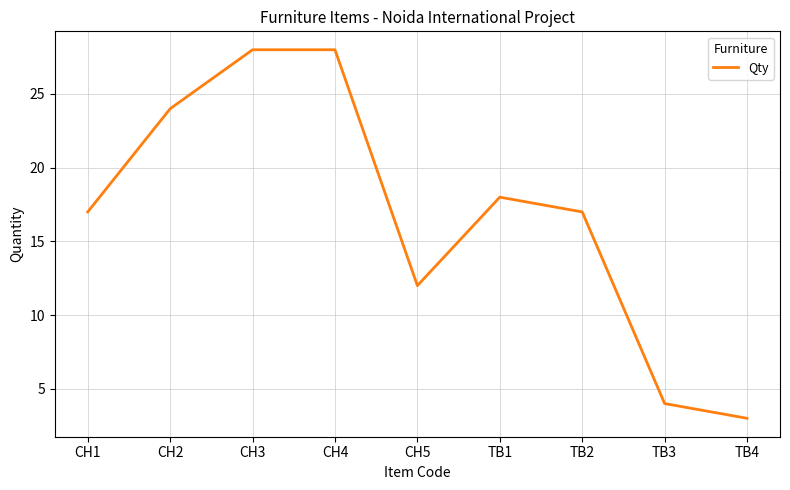

Which category has the lowest value across all series?

TB4